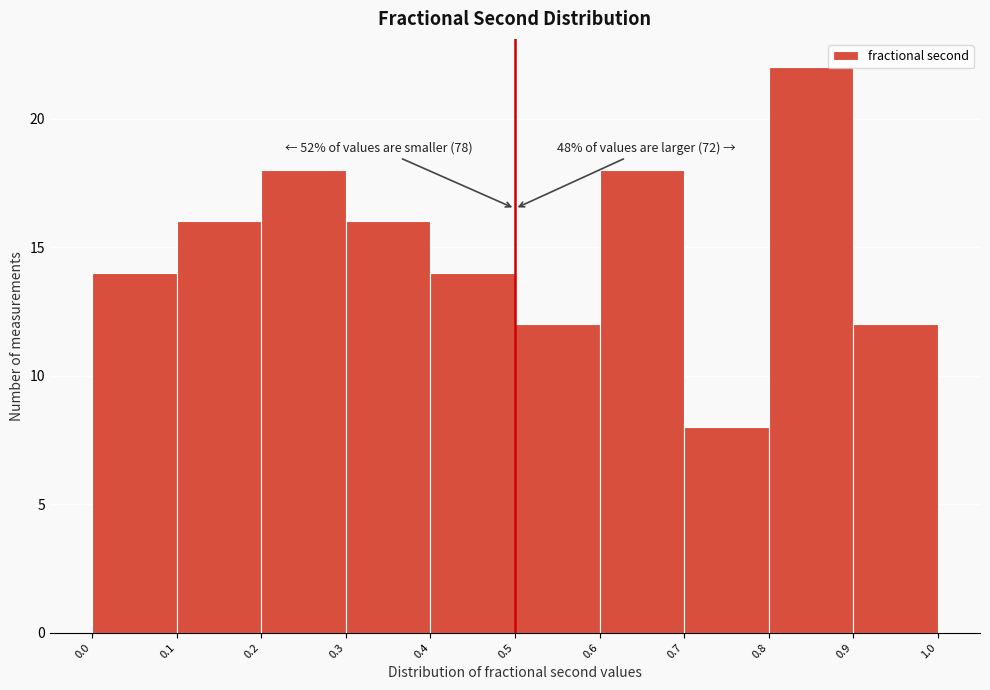

Over which range of the x-axis is the bar tallest?

0.8 to 0.9